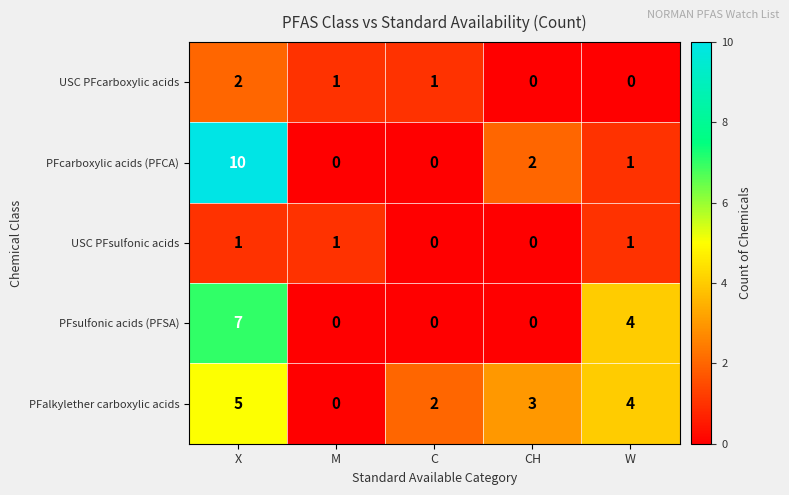

What is the total value across all series at CH?

5